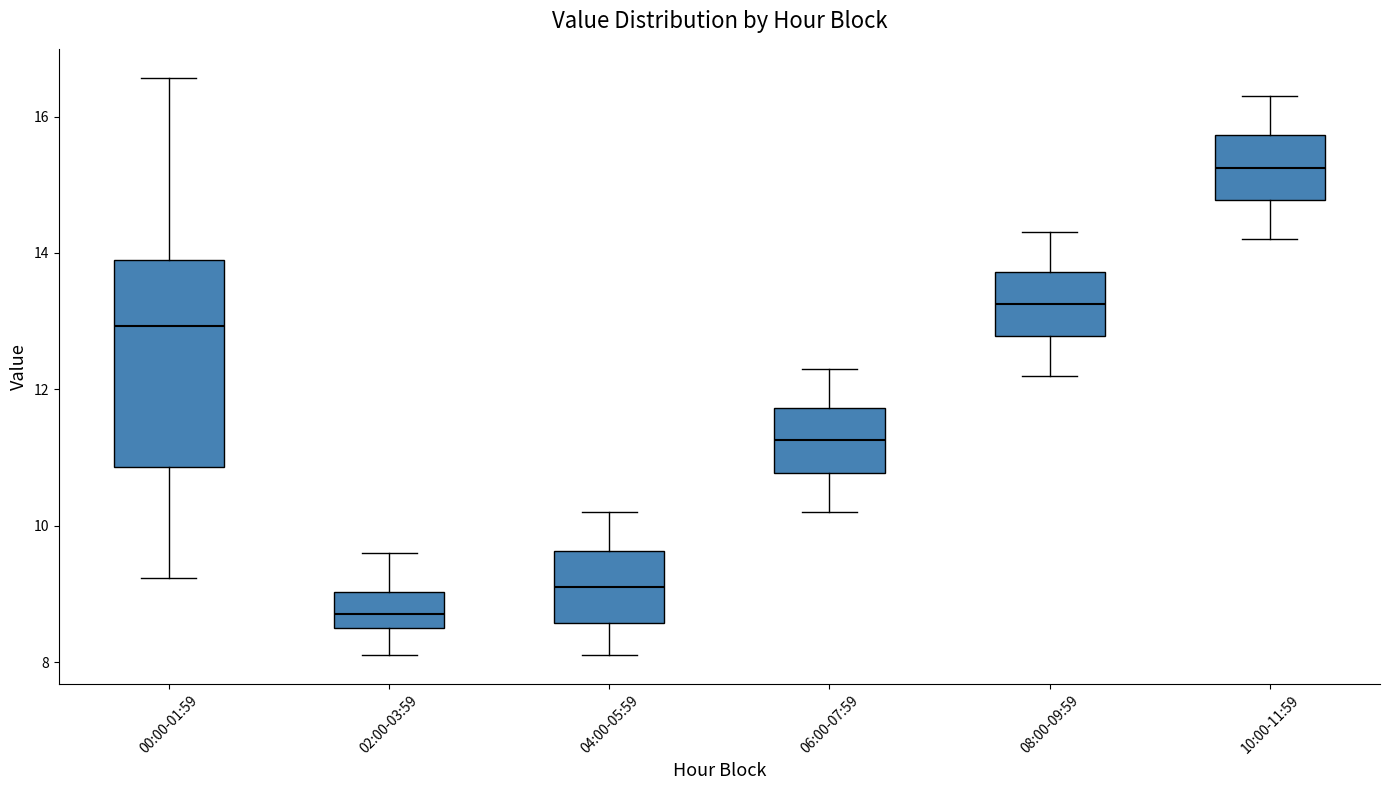

Reading left to right, read every box against the y-axis: the position of its median line, the range the box covers, and the ends of its whiskers. The values are not printed on the chart, so give them approximately, as read against the axis.

00:00-01:59: median 13.0, box 10.8 to 14.0, whiskers 9.2 to 16.6
02:00-03:59: median 8.8, box 8.6 to 9.0, whiskers 8.2 to 9.6
04:00-05:59: median 9.2, box 8.6 to 9.6, whiskers 8.2 to 10.2
06:00-07:59: median 11.2, box 10.8 to 11.8, whiskers 10.2 to 12.4
08:00-09:59: median 13.2, box 12.8 to 13.8, whiskers 12.2 to 14.4
10:00-11:59: median 15.2, box 14.8 to 15.8, whiskers 14.2 to 16.4